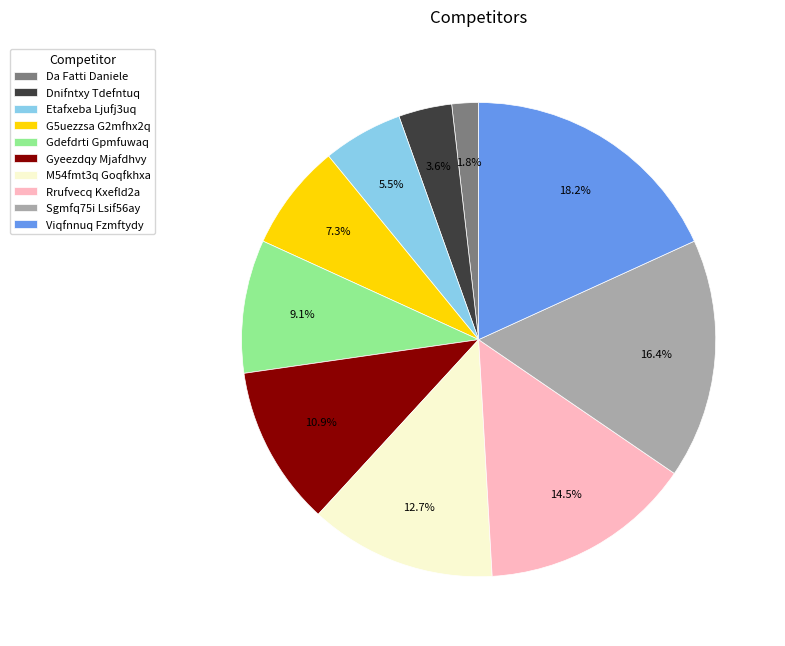

Does Sgmfq75i Lsif56ay account for over 50% of the chart?

No